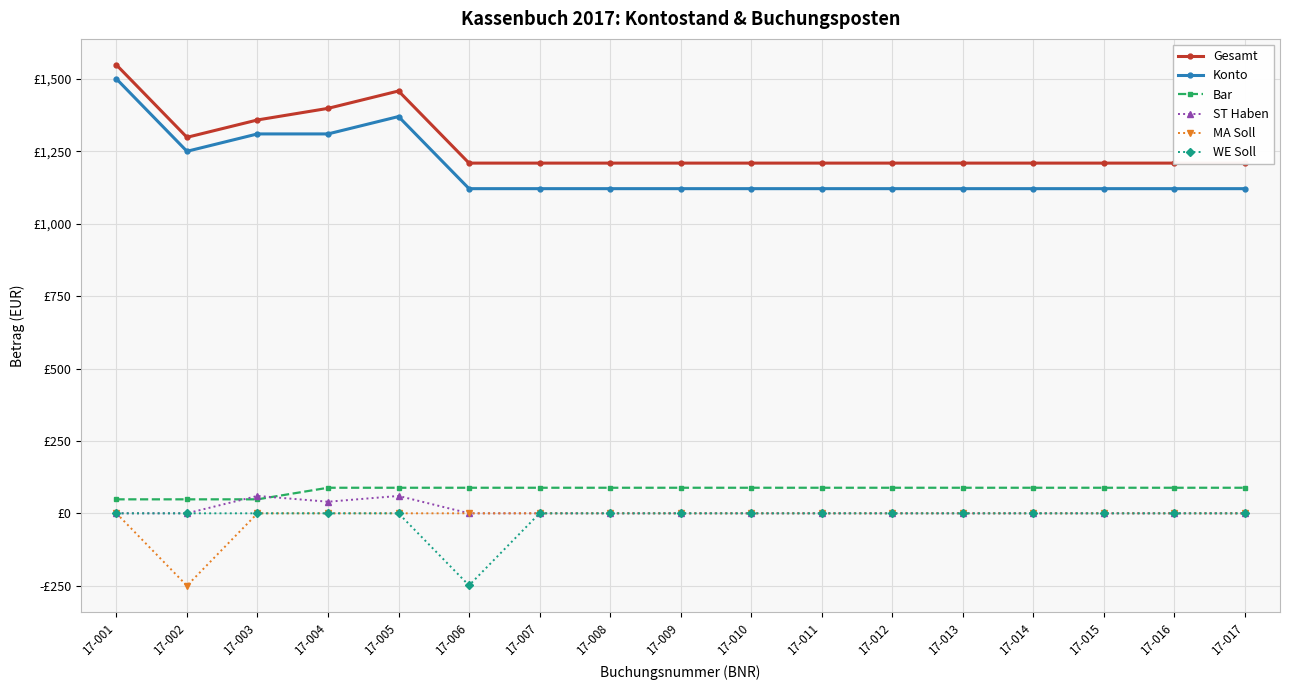

Reading left to right, what are all the values shown in this chart?

Gesamt: 1548.2	1298.2	1358.2	1398.2	1458.2	1209.2	1209.2	1209.2	1209.2	1209.2	1209.2	1209.2	1209.2	1209.2	1209.2	1209.2	1209.2
Konto: 1500.0	1250.0	1310.0	1310.0	1370.0	1121.0	1121.0	1121.0	1121.0	1121.0	1121.0	1121.0	1121.0	1121.0	1121.0	1121.0	1121.0
Bar: 48.2	48.2	48.2	88.2	88.2	88.2	88.2	88.2	88.2	88.2	88.2	88.2	88.2	88.2	88.2	88.2	88.2
ST Haben: 0.0	0.0	60.0	40.0	60.0	0.0	0.0	0.0	0.0	0.0	0.0	0.0	0.0	0.0	0.0	0.0	0.0
MA Soll: 0.0	-250.0	0.0	0.0	0.0	0.0	0.0	0.0	0.0	0.0	0.0	0.0	0.0	0.0	0.0	0.0	0.0
WE Soll: 0.0	0.0	0.0	0.0	0.0	-249.0	0.0	0.0	0.0	0.0	0.0	0.0	0.0	0.0	0.0	0.0	0.0